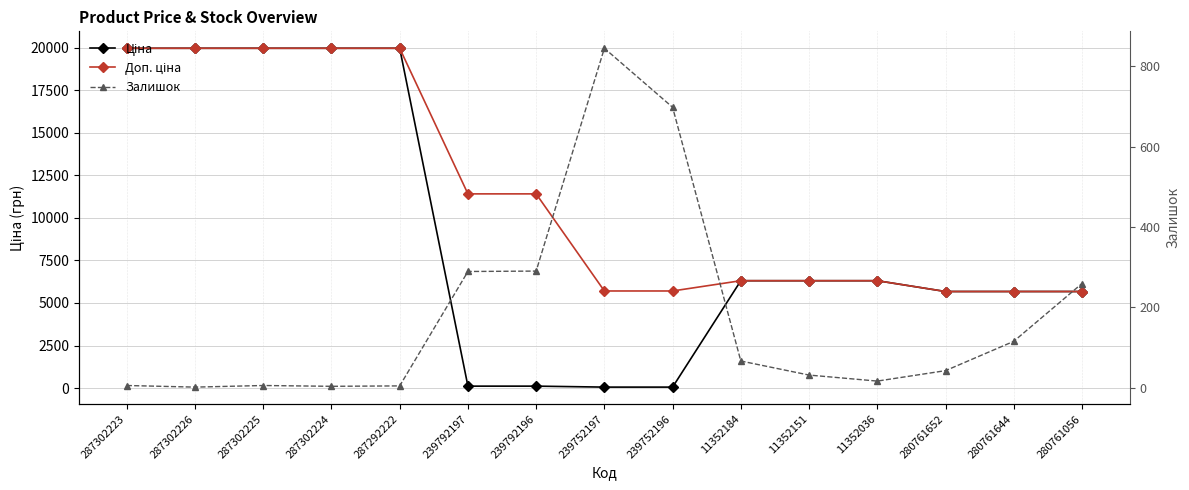

The Залишок series shows 1.3 at 287302226. True or false?

False